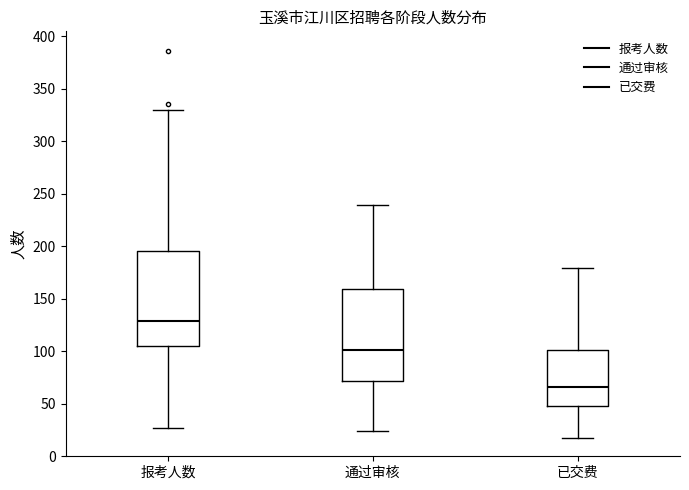

Which box has the highest median line?

报考人数